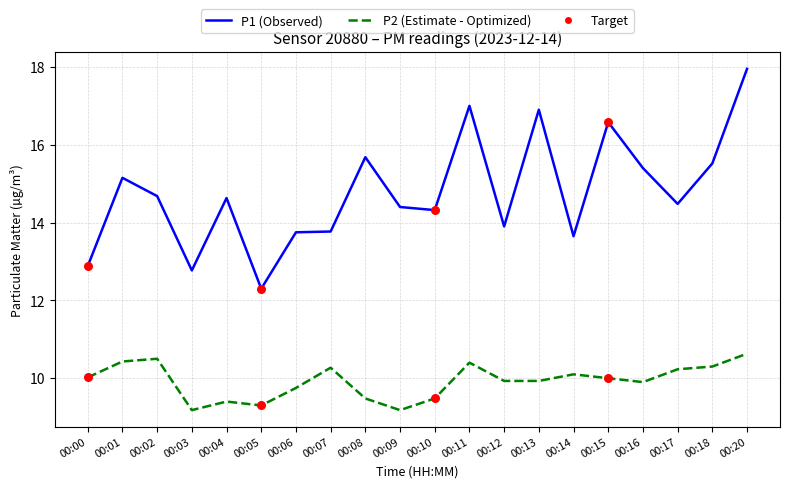

Is the value of P1 (Observed) at 00:02 greater than the value of P2 (Estimate - Optimized) at 00:09?

Yes